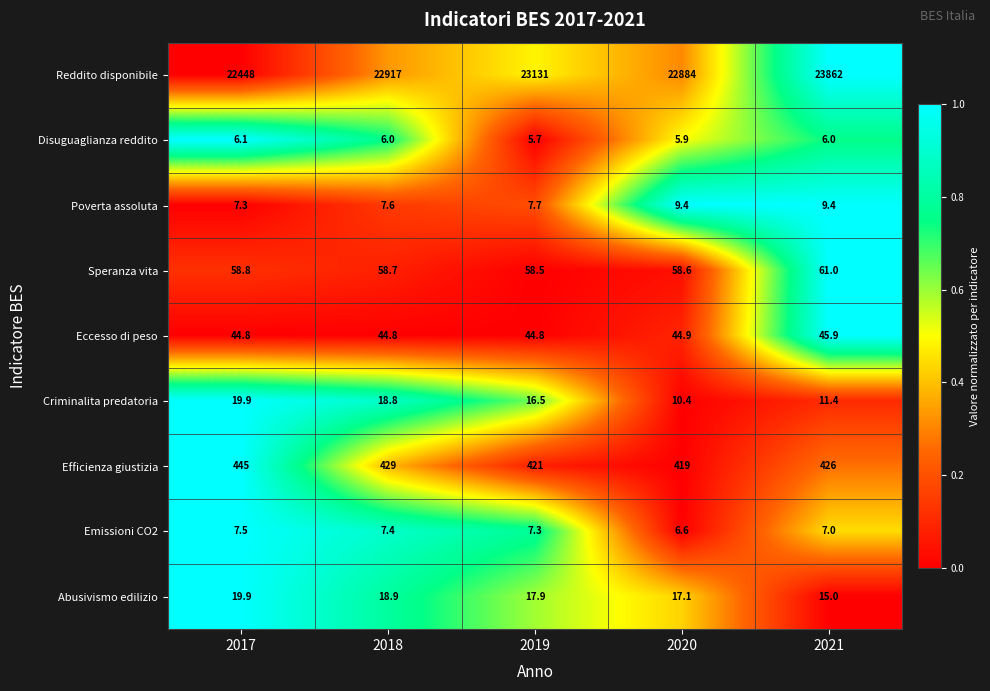

What is the greatest value displayed?

23862.0